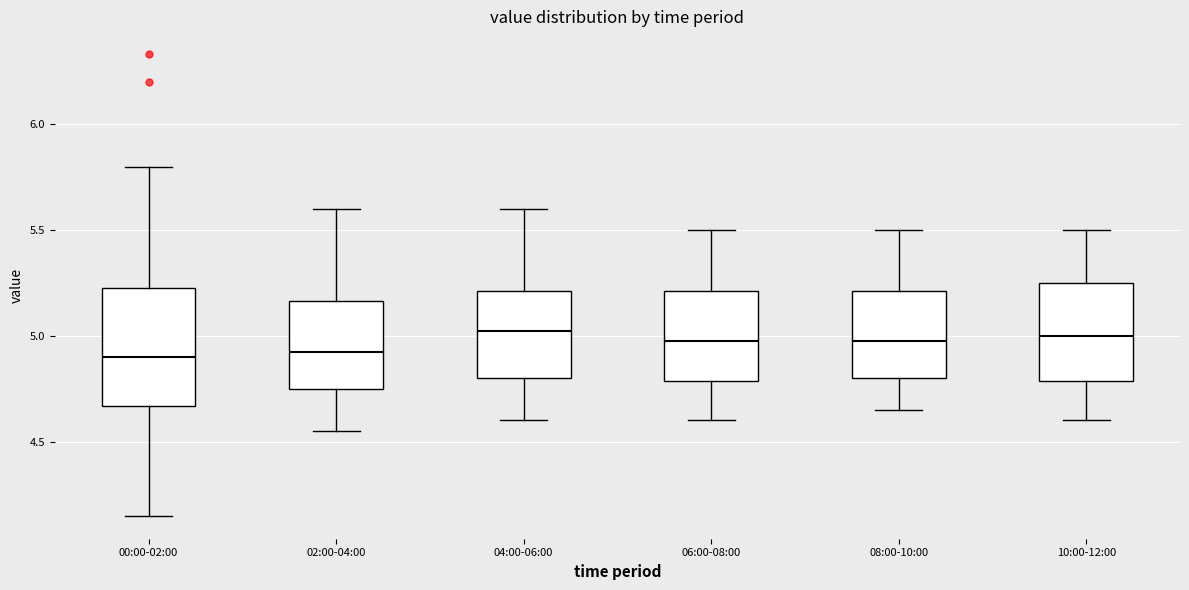

Reading left to right, read every box against the y-axis: the position of its median line, the range the box covers, and the ends of its whiskers. The values are not printed on the chart, so give them approximately, as read against the axis.

00:00-02:00: median 4.90, box 4.65 to 5.25, whiskers 4.15 to 5.80
02:00-04:00: median 4.95, box 4.75 to 5.15, whiskers 4.55 to 5.60
04:00-06:00: median 5.05, box 4.80 to 5.20, whiskers 4.60 to 5.60
06:00-08:00: median 5.00, box 4.80 to 5.20, whiskers 4.60 to 5.50
08:00-10:00: median 5.00, box 4.80 to 5.20, whiskers 4.65 to 5.50
10:00-12:00: median 5.00, box 4.80 to 5.25, whiskers 4.60 to 5.50